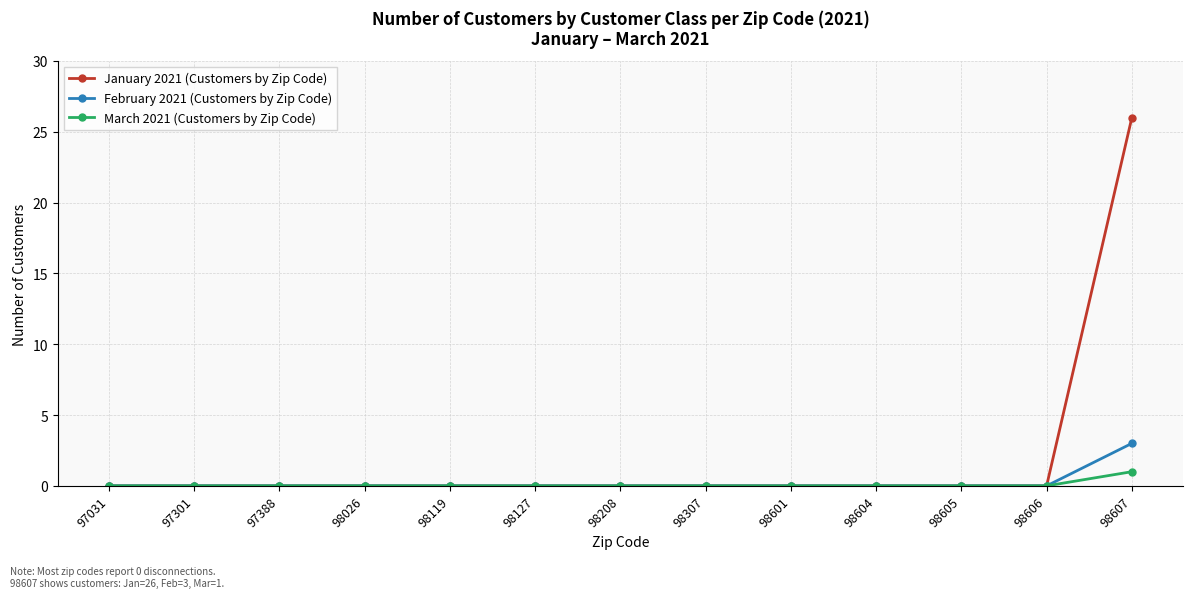

List the series in order of their peak value, highest first.

January 2021 (Customers by Zip Code), February 2021 (Customers by Zip Code), March 2021 (Customers by Zip Code)